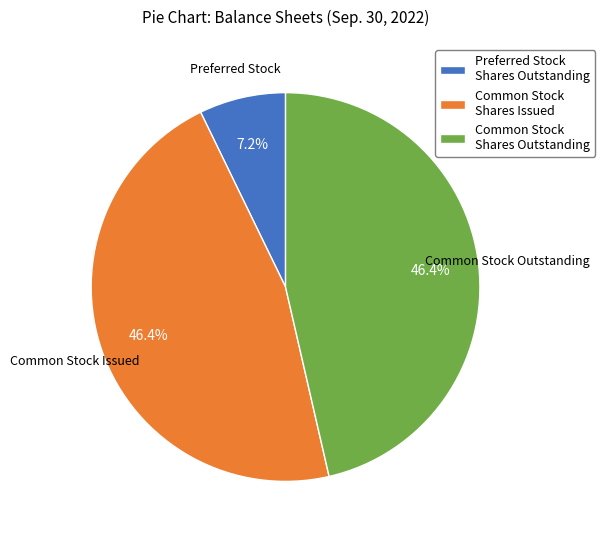

Does any single category account for the majority?

No